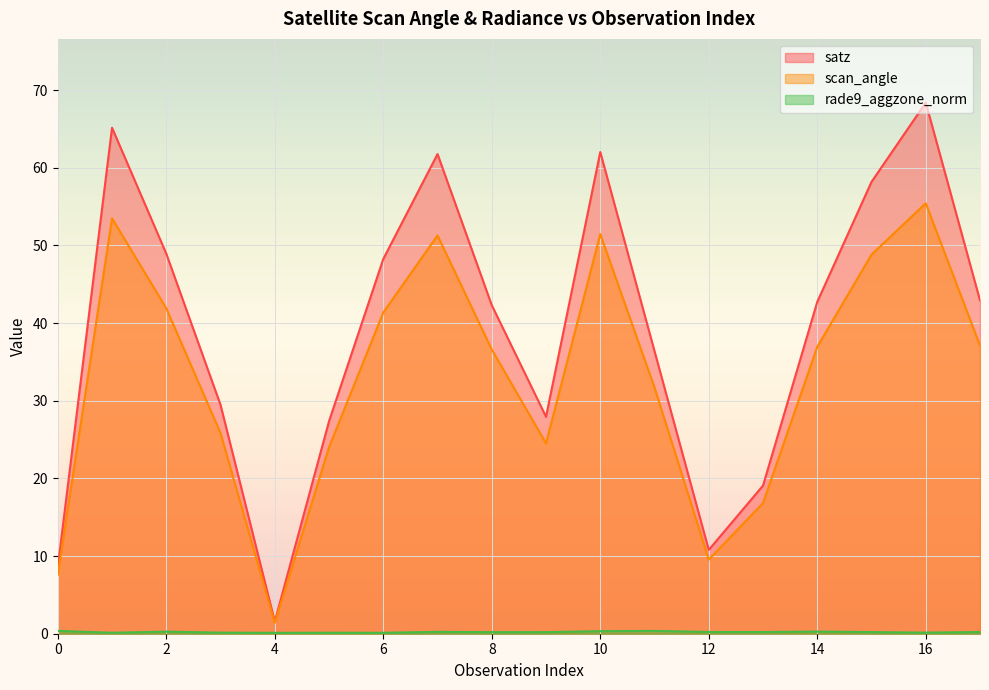

Which label corresponds to the smallest value in the chart?

4